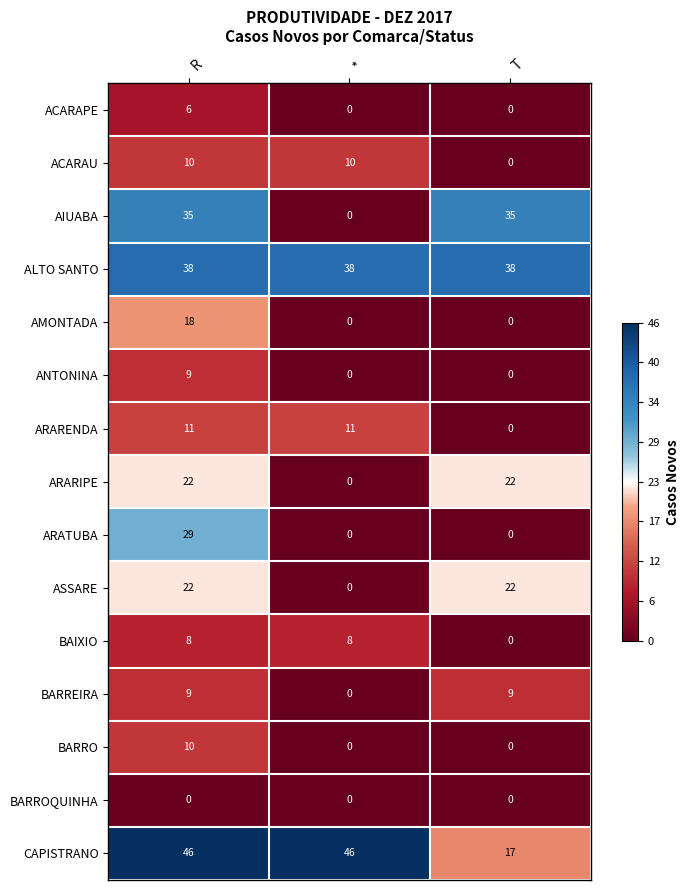

How many values in the ANTONINA series exceed 0?

1